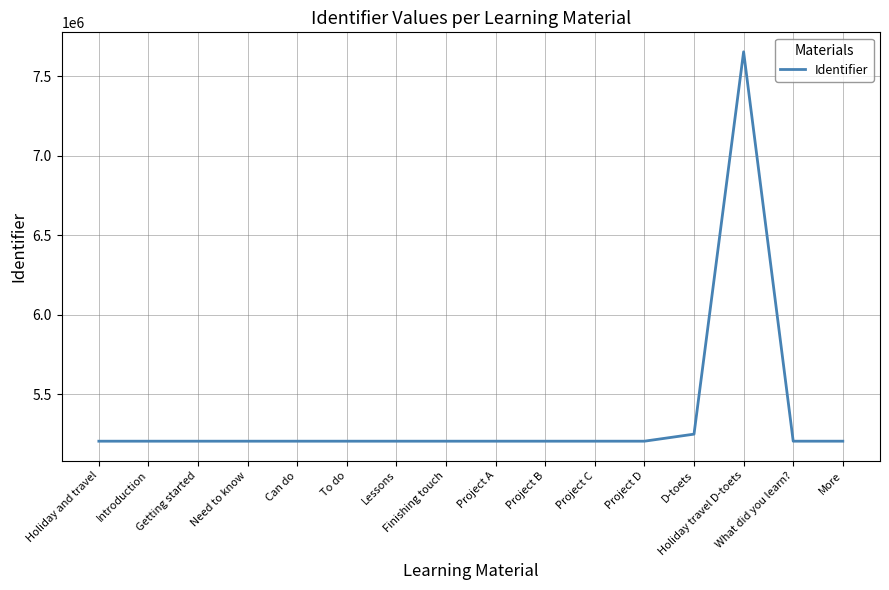

How many lines are shown in the chart?

1